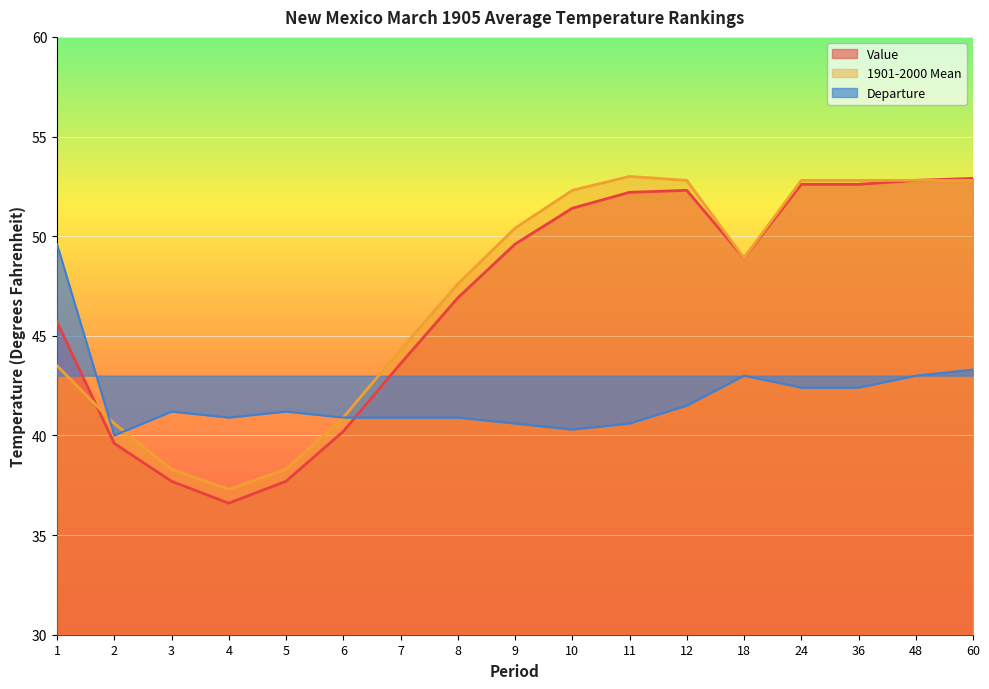

What is the value of the Departure point at the 11th from the left?

40.6